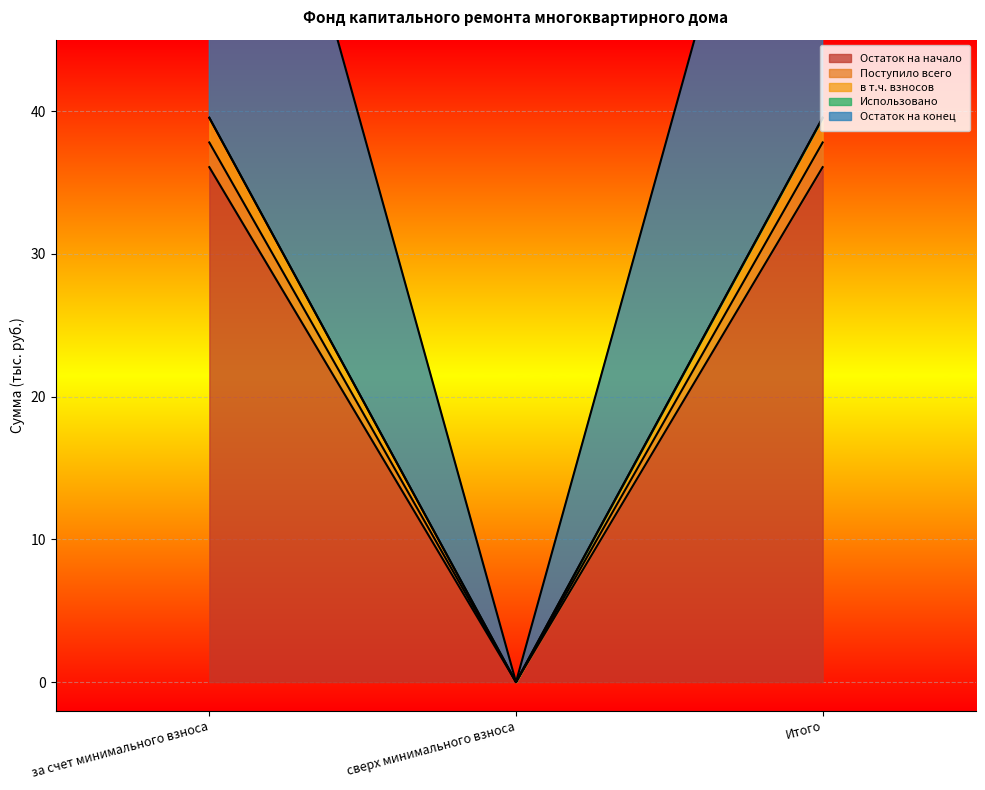

List the labels in order of Остаток на конец value, smallest first.

сверх минимального взноса, за счет минимального взноса, Итого